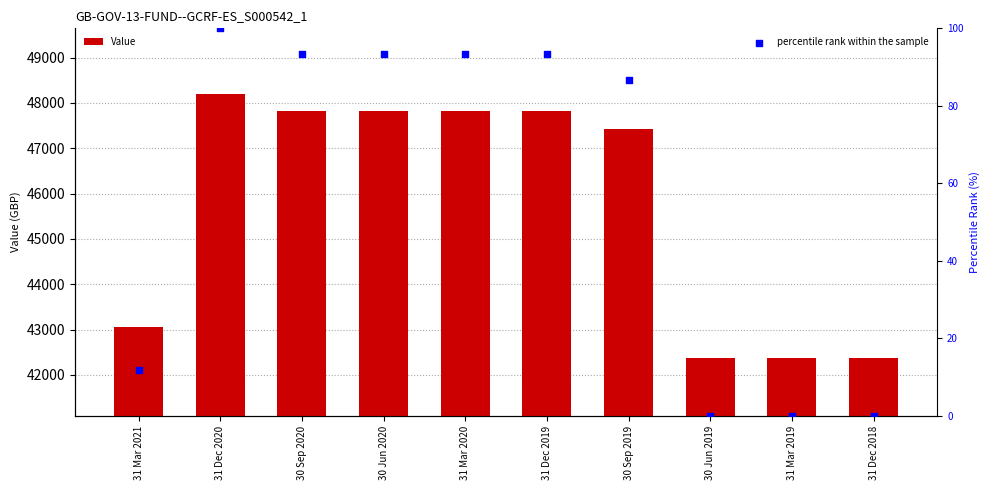

Which series contains the lowest Y value?

percentile rank within the sample